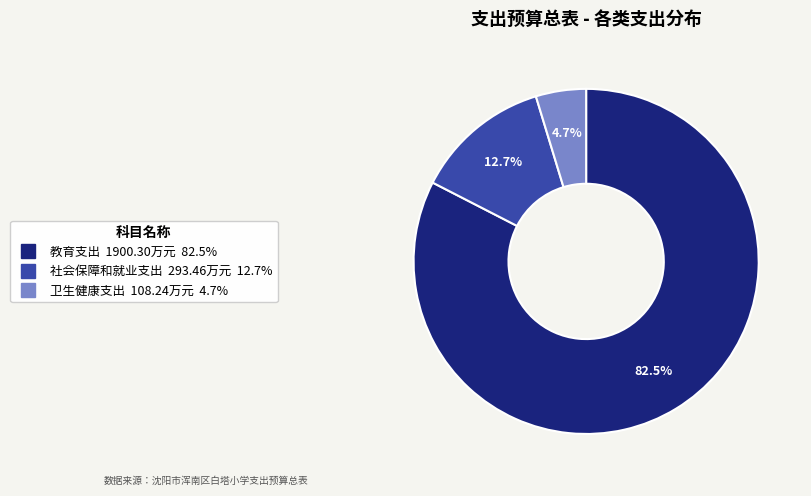

Count the number of slices in the pie.

3